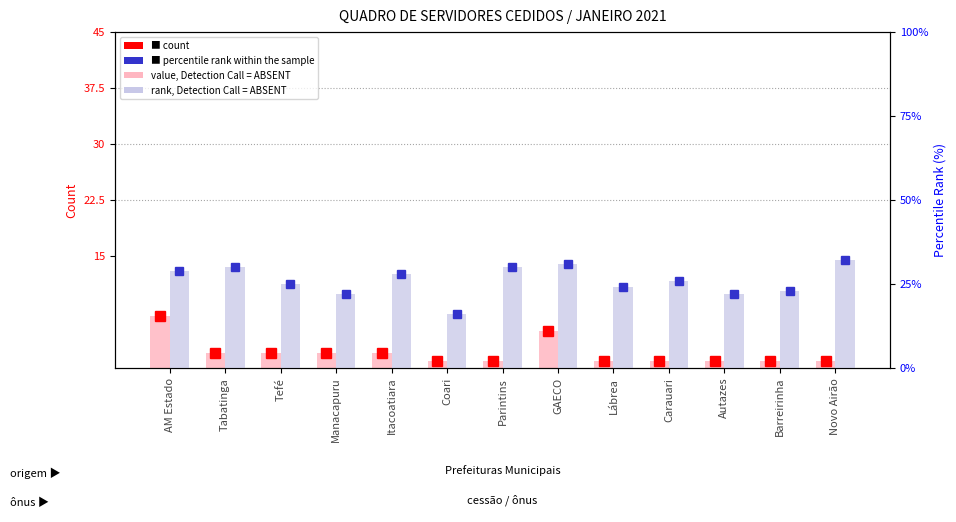

What is the lowest value of the count series?

1